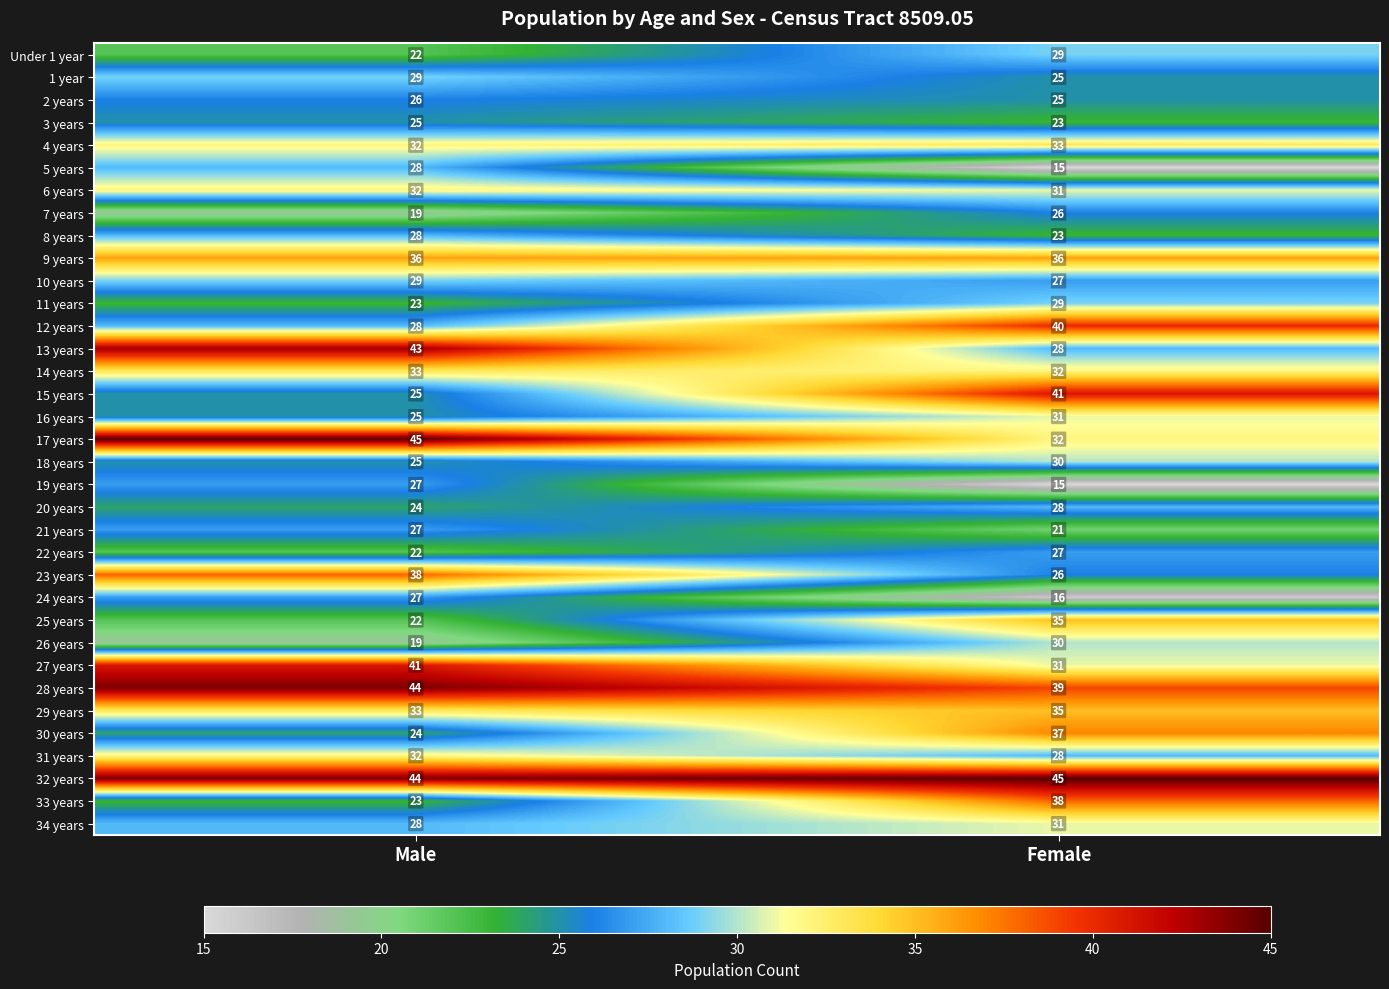

The 7 years series shows 26 at Female. True or false?

True